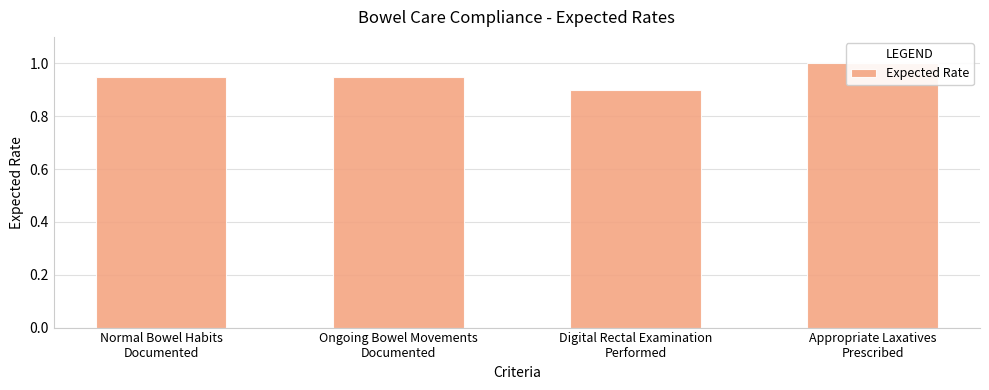

Reading left to right, list all the values displayed in this chart.

0.9	0.9	0.9	1.0